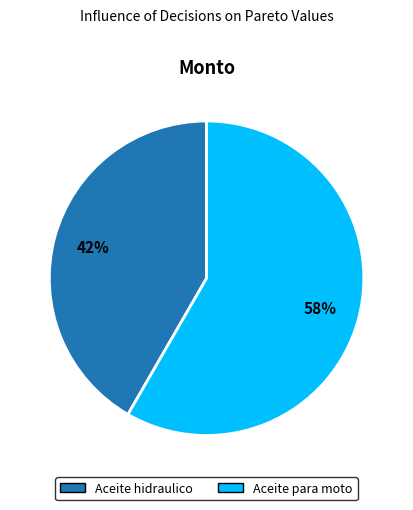

Between Aceite hidraulico and Aceite para moto, which is larger?

Aceite para moto